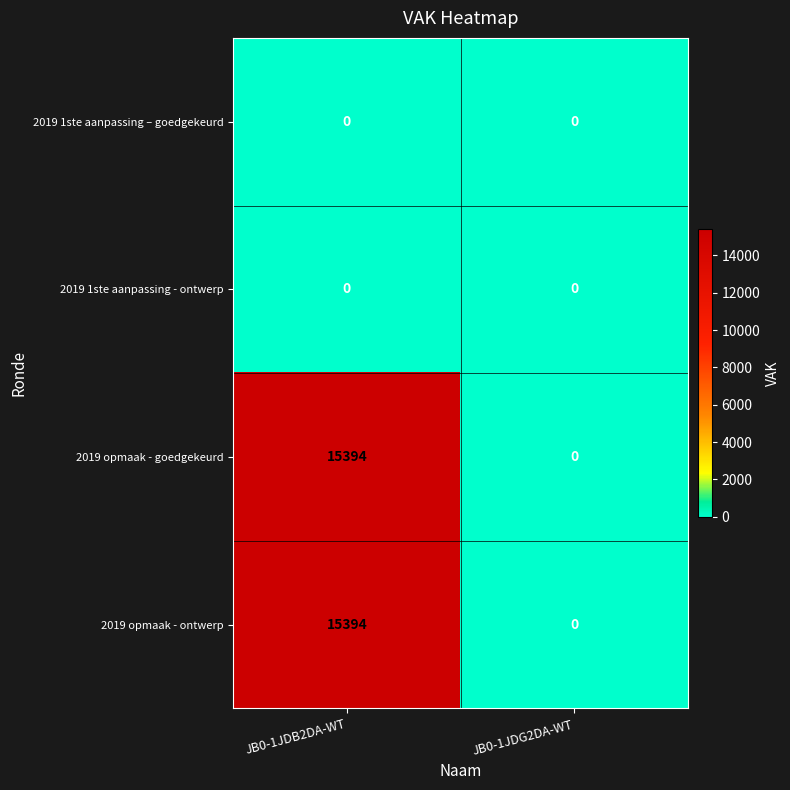

Reading right to left, list all the values displayed in this chart.

2019 1ste aanpassing – goedgekeurd: 0	0
2019 1ste aanpassing - ontwerp: 0	0
2019 opmaak - goedgekeurd: 0	15394
2019 opmaak - ontwerp: 0	15394